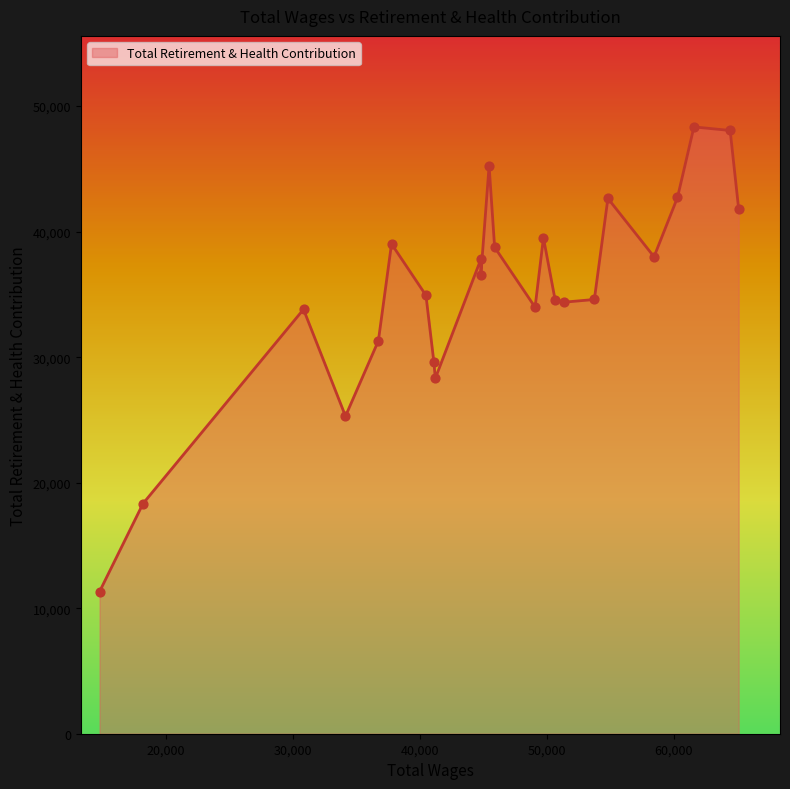

What is the maximum value shown in the chart?

48344